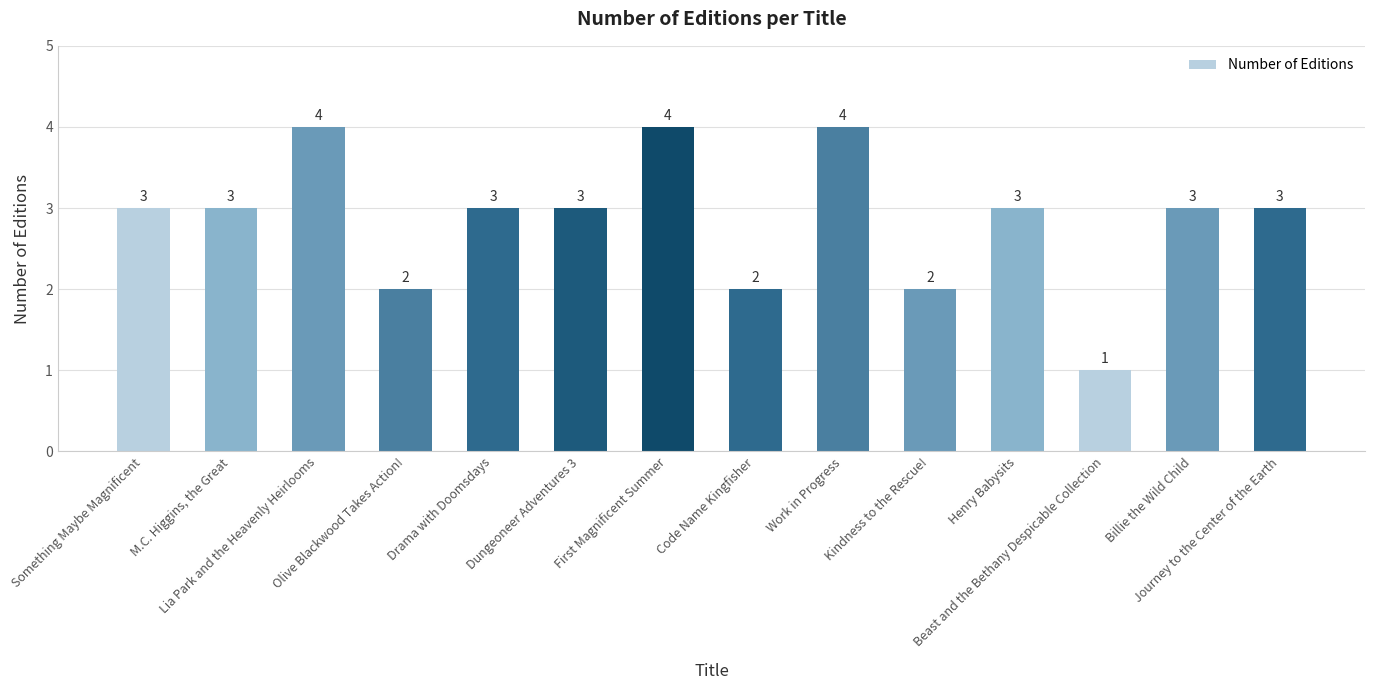

What is the average value?

3